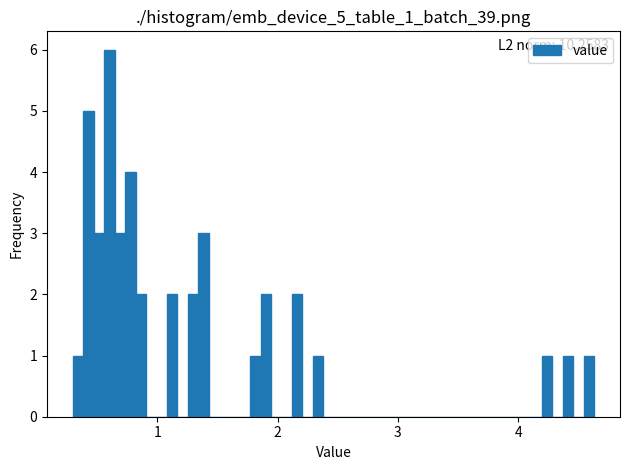

Read against the x-axis, roughly where is the centre of the tallest bar?

0.6